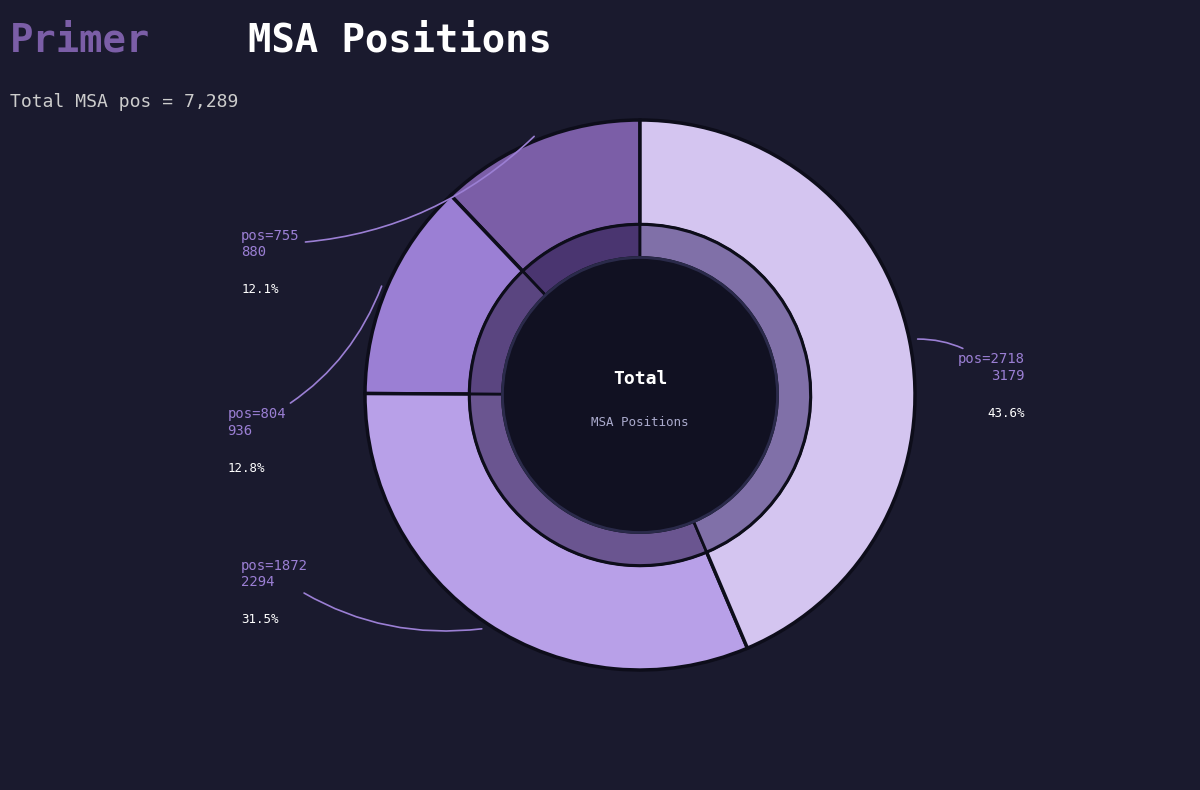

To the nearest percent, what percentage of the pie is 2718?

44%